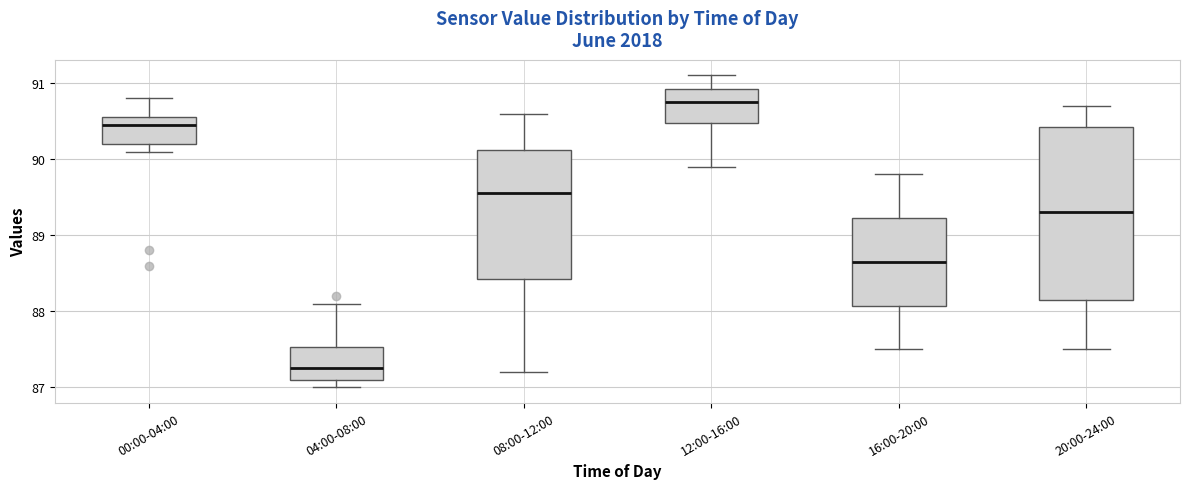

Reading left to right, read every box against the y-axis: the position of its median line, the range the box covers, and the ends of its whiskers. The values are not printed on the chart, so give them approximately, as read against the axis.

00:00-04:00: median 90.5, box 90.2 to 90.6, whiskers 90.1 to 90.8
04:00-08:00: median 87.3, box 87.1 to 87.5, whiskers 87.0 to 88.1
08:00-12:00: median 89.6, box 88.4 to 90.1, whiskers 87.2 to 90.6
12:00-16:00: median 90.8, box 90.5 to 90.9, whiskers 89.9 to 91.1
16:00-20:00: median 88.7, box 88.1 to 89.2, whiskers 87.5 to 89.8
20:00-24:00: median 89.3, box 88.2 to 90.4, whiskers 87.5 to 90.7